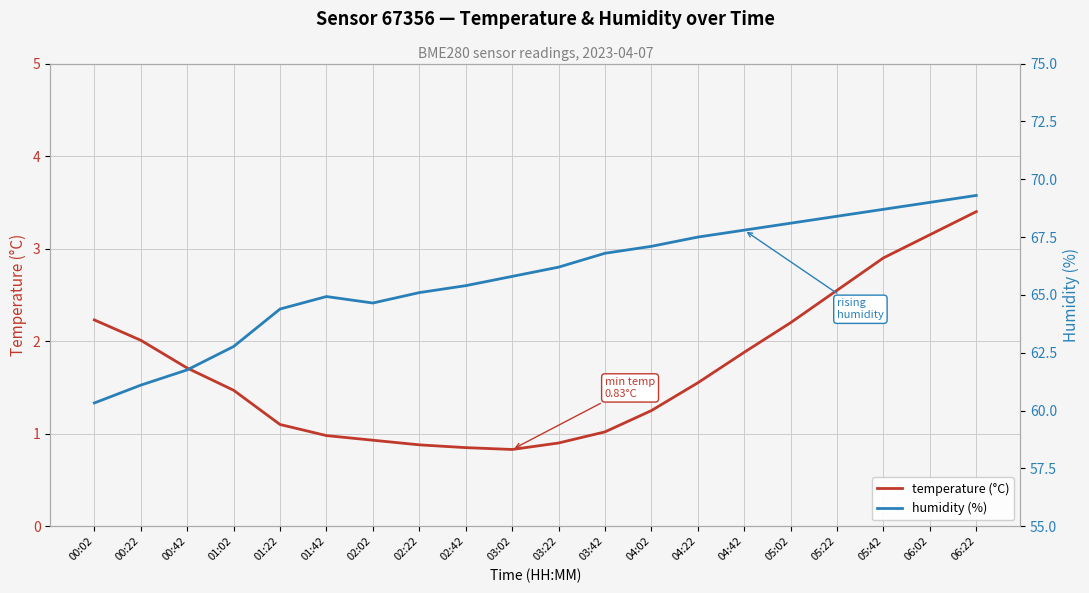

What are all the series names shown in the legend?

temperature (°C), humidity (%)